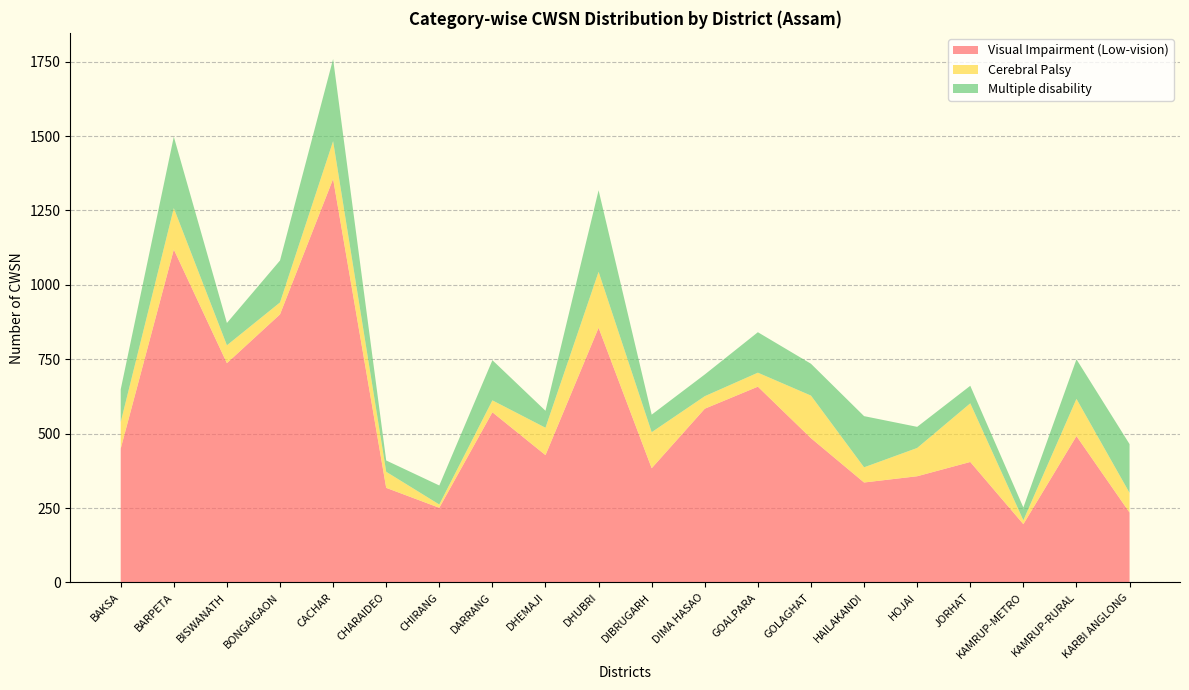

Reading right to left, what are all the values shown in this chart?

Visual Impairment (Low-vision): 235	492	196	405	357	336	485	658	584	384	856	428	572	251	318	1356	901	737	1119	450
Cerebral Palsy: 66	125	13	197	95	51	143	47	42	121	188	92	40	11	54	127	40	60	139	89
Multiple disability: 164	133	43	59	71	172	107	136	73	59	274	57	135	64	38	276	141	75	240	110